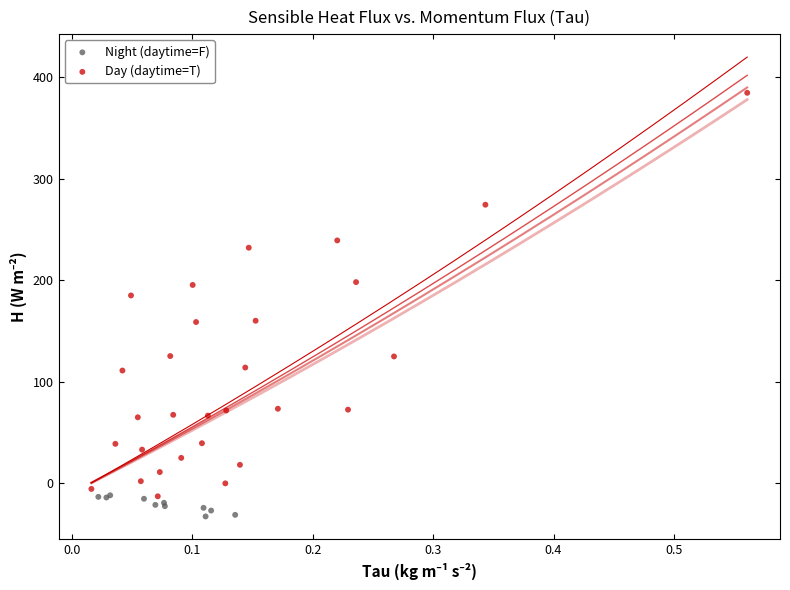

Which series reaches the maximum Y coordinate?

Day (daytime=T)